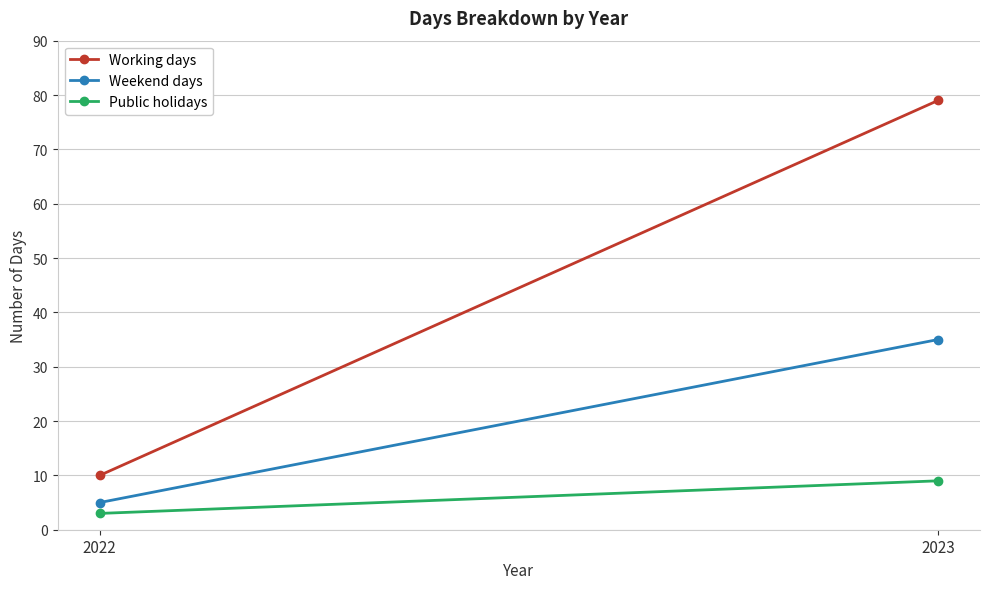

Is it true that Public holidays equals 3 at 2022?

True